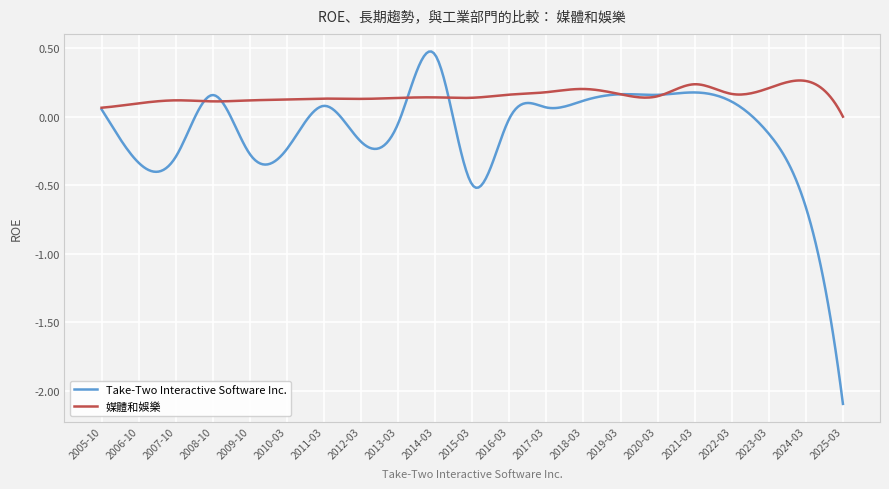

What is the lowest value of the Take-Two Interactive Software Inc. series?

-2.1